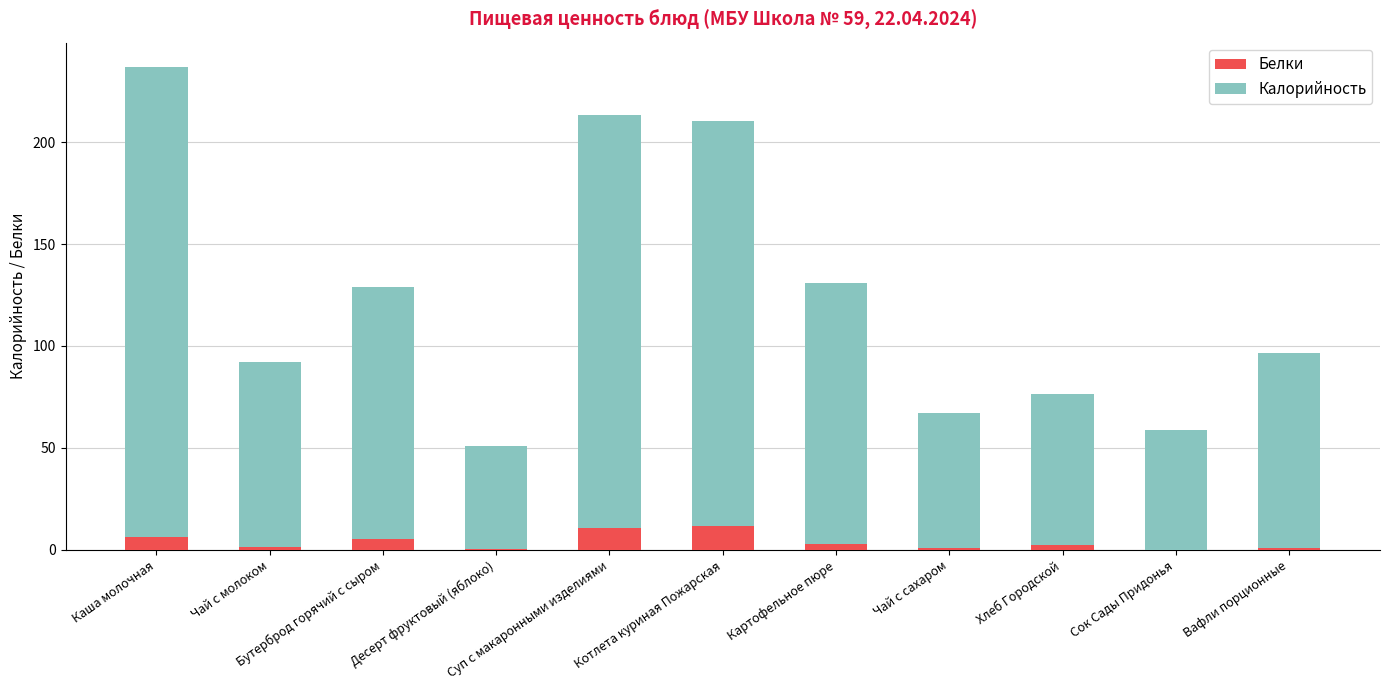

What is the highest value of the Белки series?

11.8